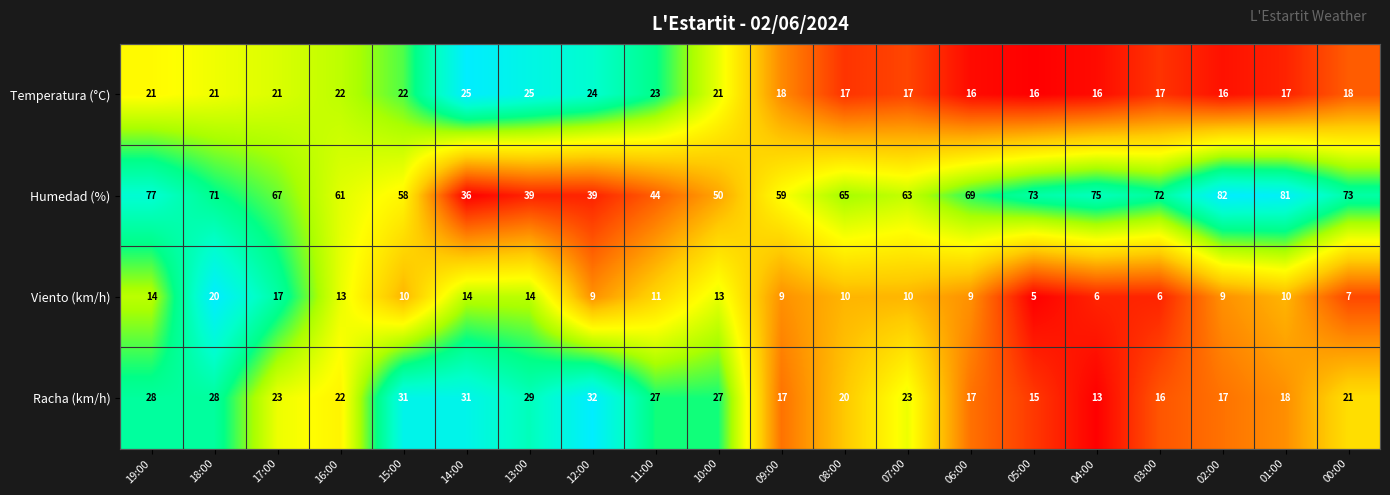

At which category does the chart reach its minimum across all series?

05:00